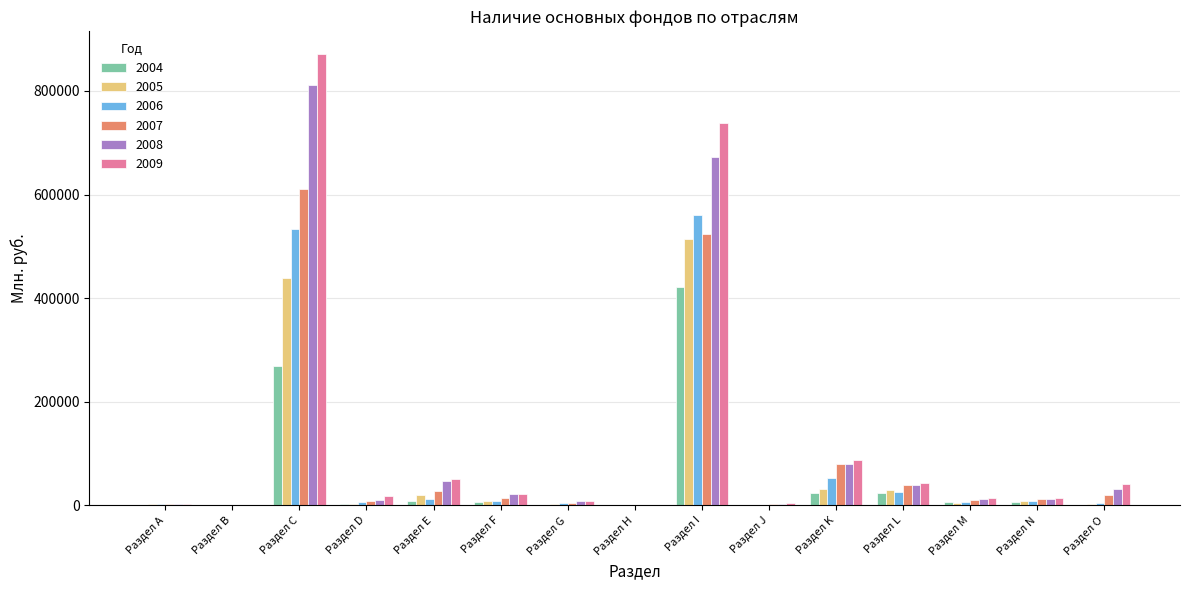

Which series has the largest range (max minus min)?

2009